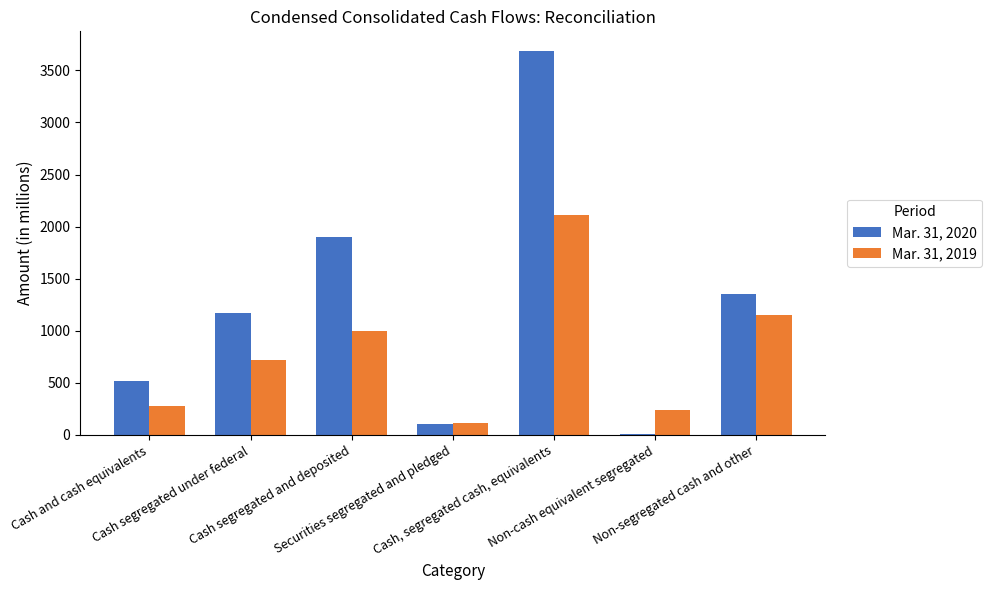

Are the bars grouped side by side (vs. stacked)?

Yes